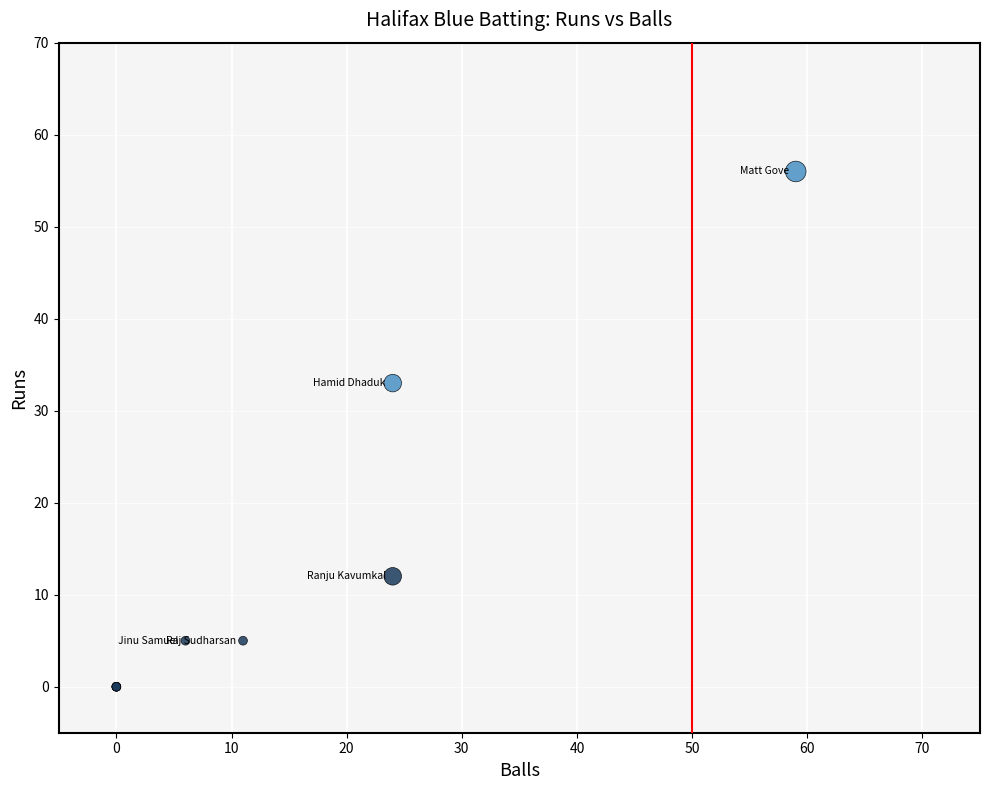

What Y value in the scatter plot is closest to 28?

33